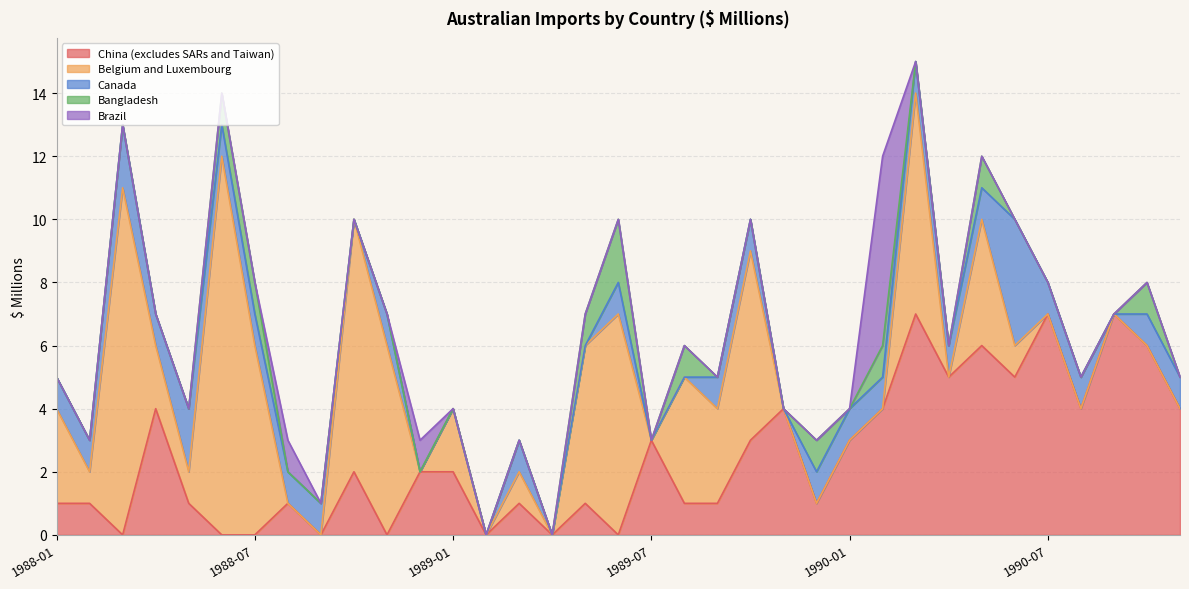

How many lines are shown in the chart?

5